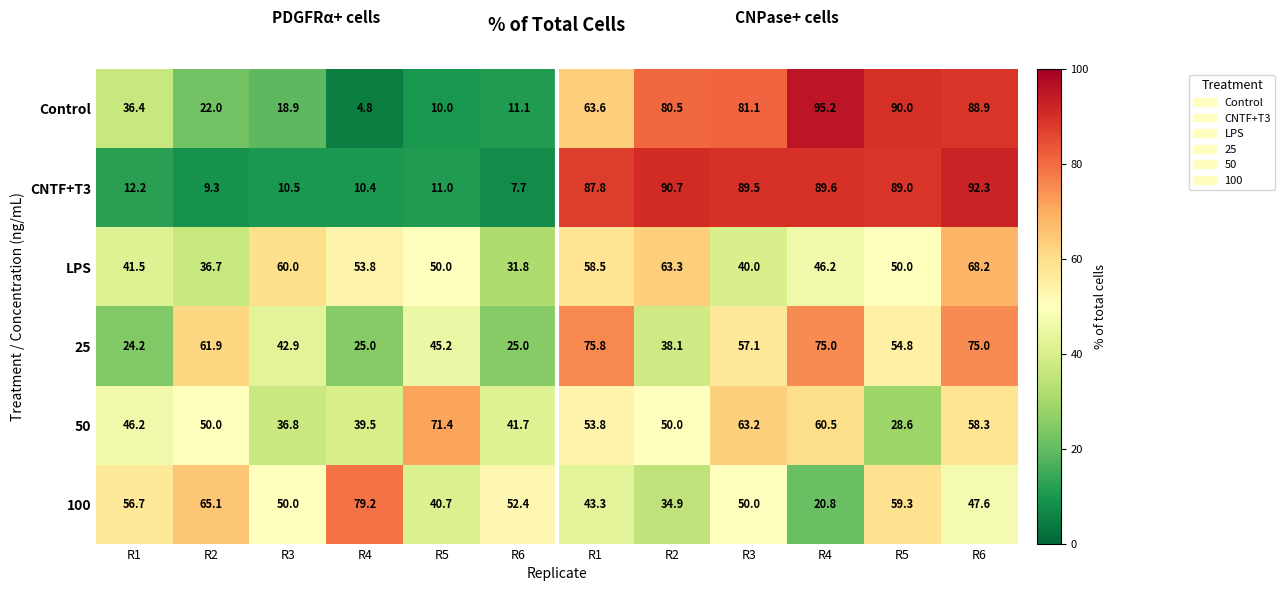

What is the minimum value shown in the chart?

4.8